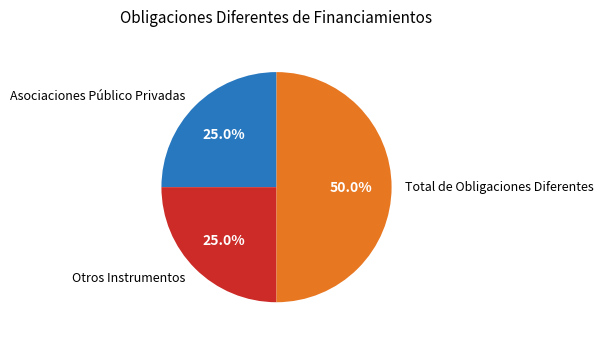

Combined, what portion of the pie is Asociaciones Público Privadas and Otros Instrumentos?

50.0%